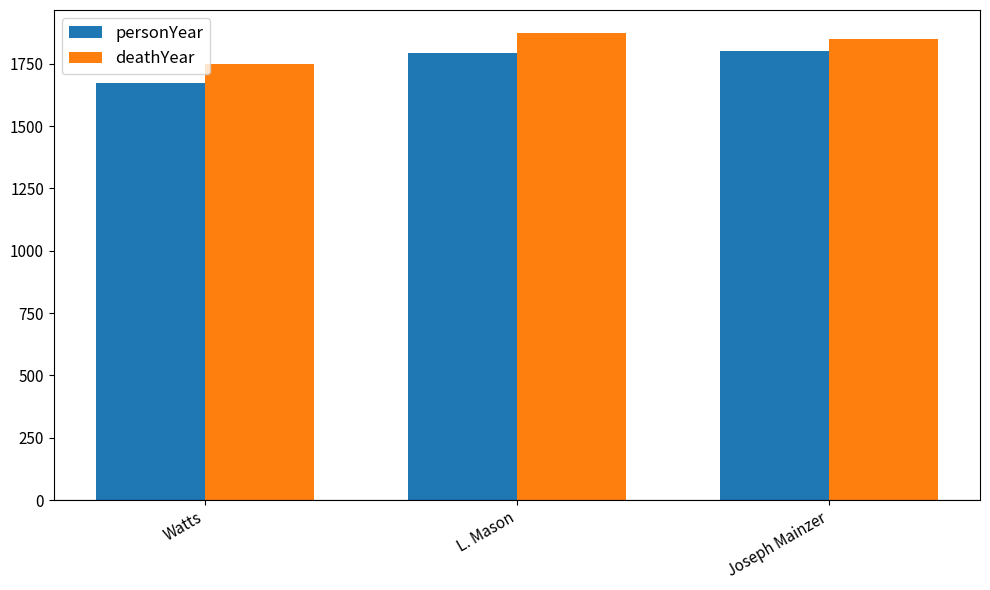

Which label corresponds to the largest value in the chart?

L. Mason